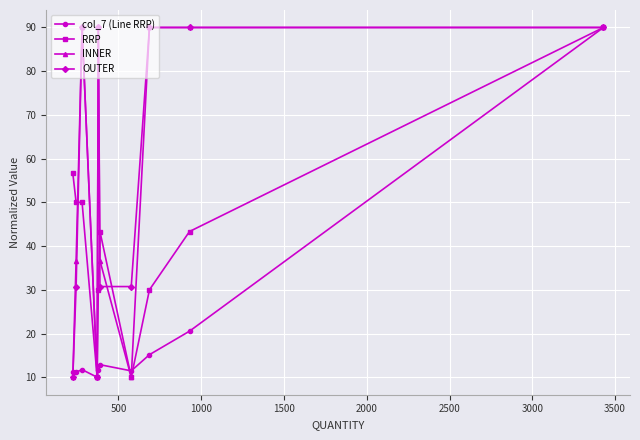

True or false: col_7 (Line RRP) has more than 0 interior local peaks.

True